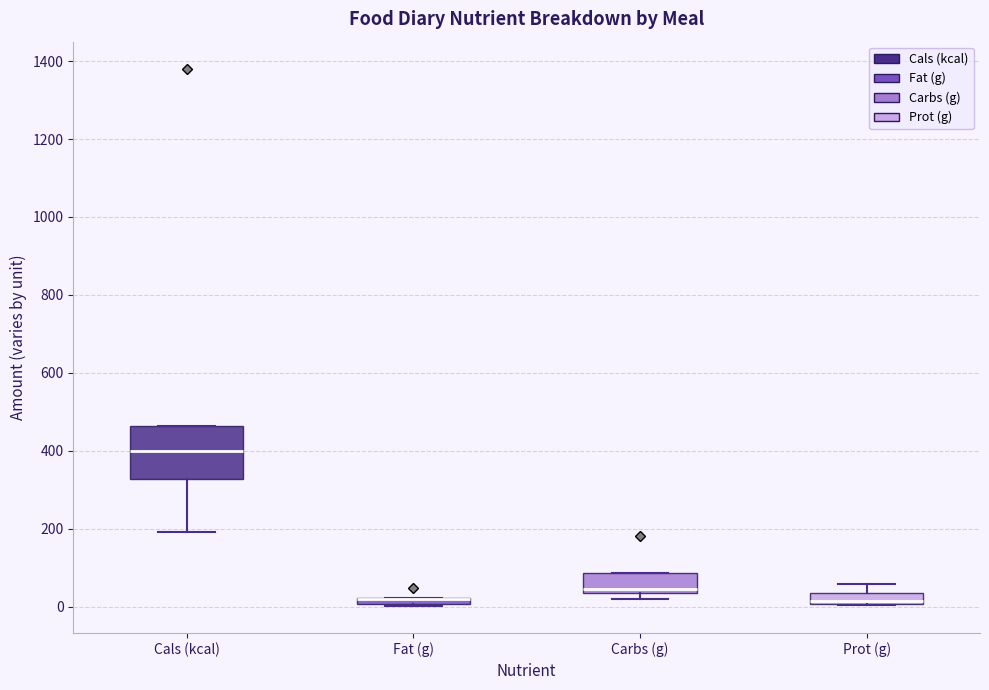

Which box is the tallest, from its lower edge to its upper edge?

Cals (kcal)